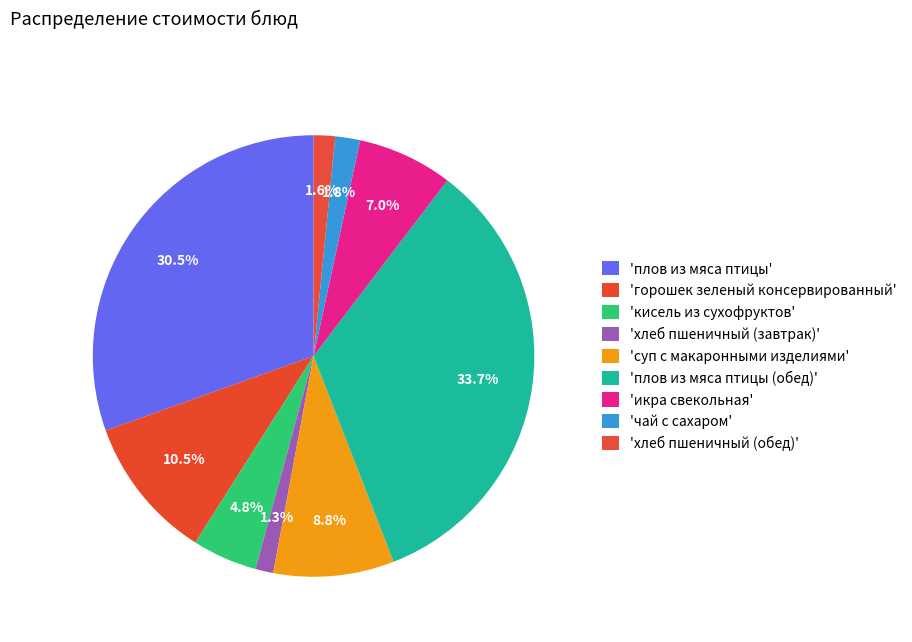

How many segments does this pie chart have?

9